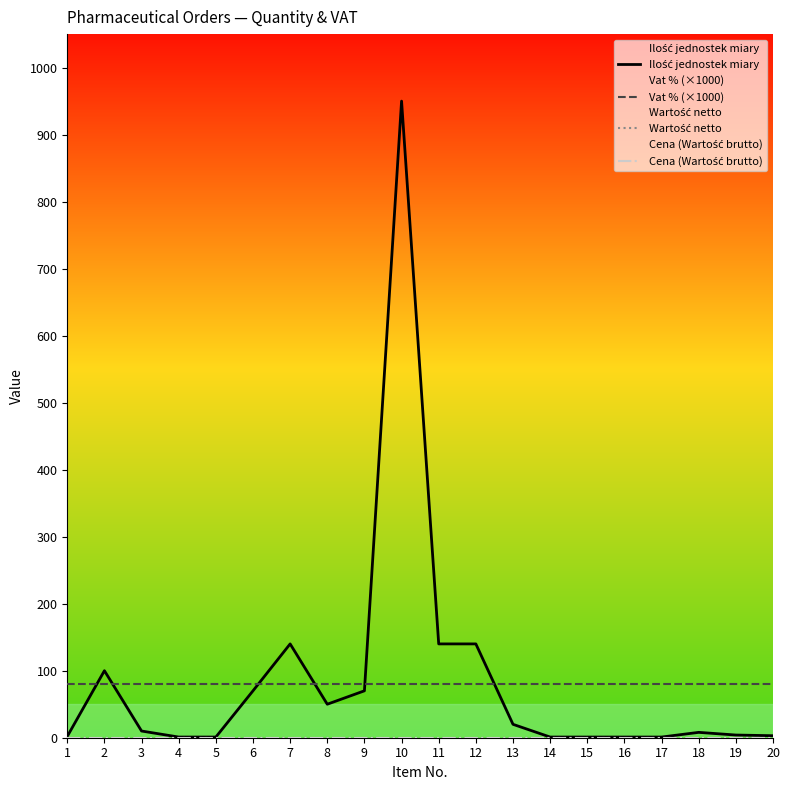

What is the average value of the Ilość jednostek miary series?

86